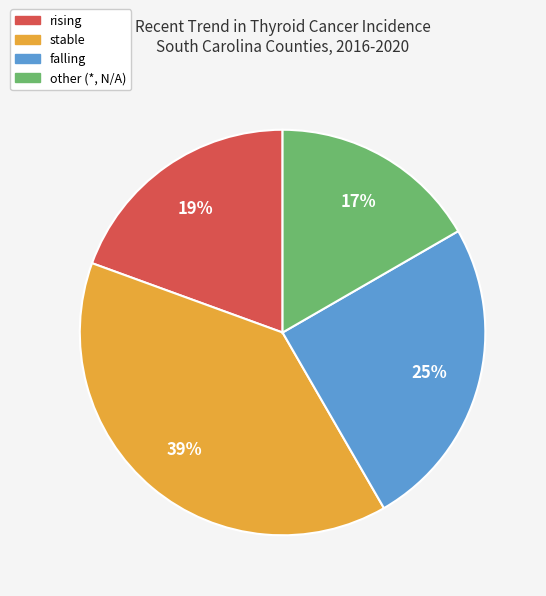

Count the number of slices in the pie.

4